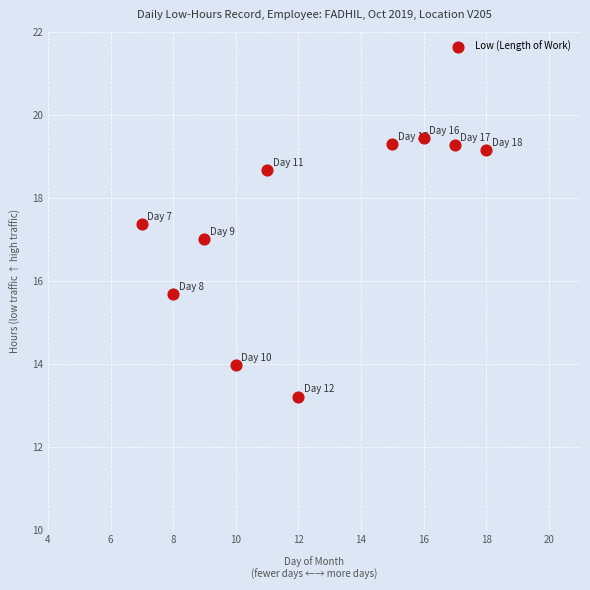

What is the average Y value?

17.3